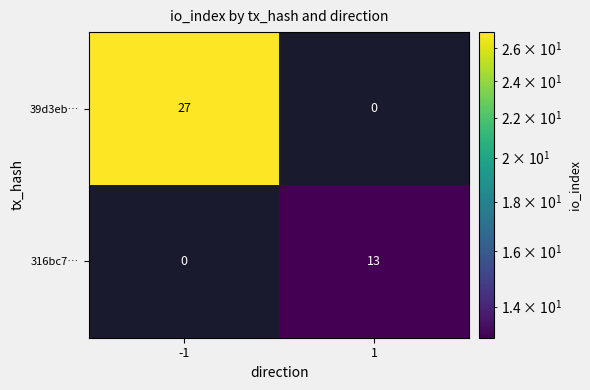

List the series in order of their peak value, highest first.

39d3eb…, 316bc7…